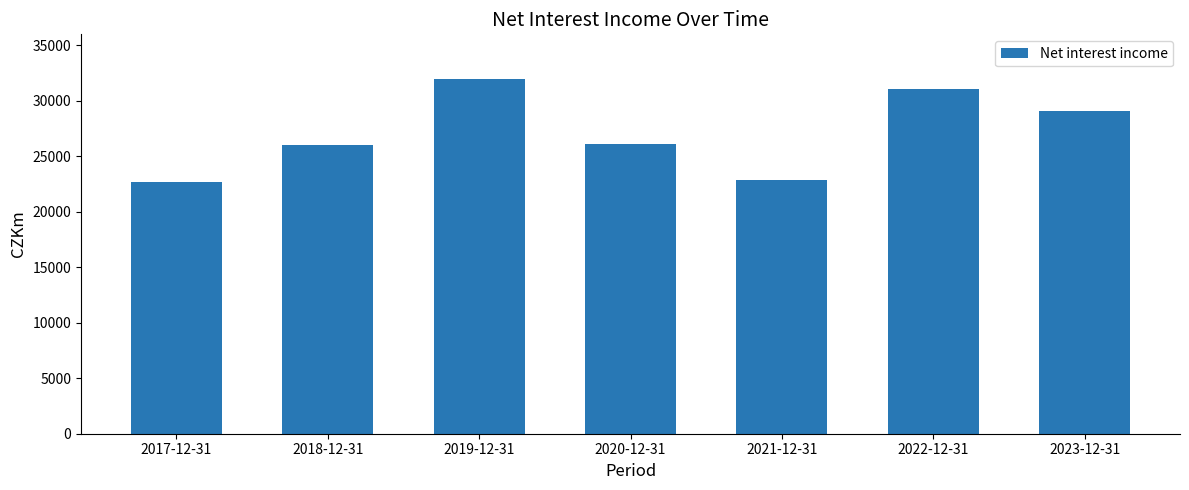

At which category does the chart reach its peak across all series?

2019-12-31